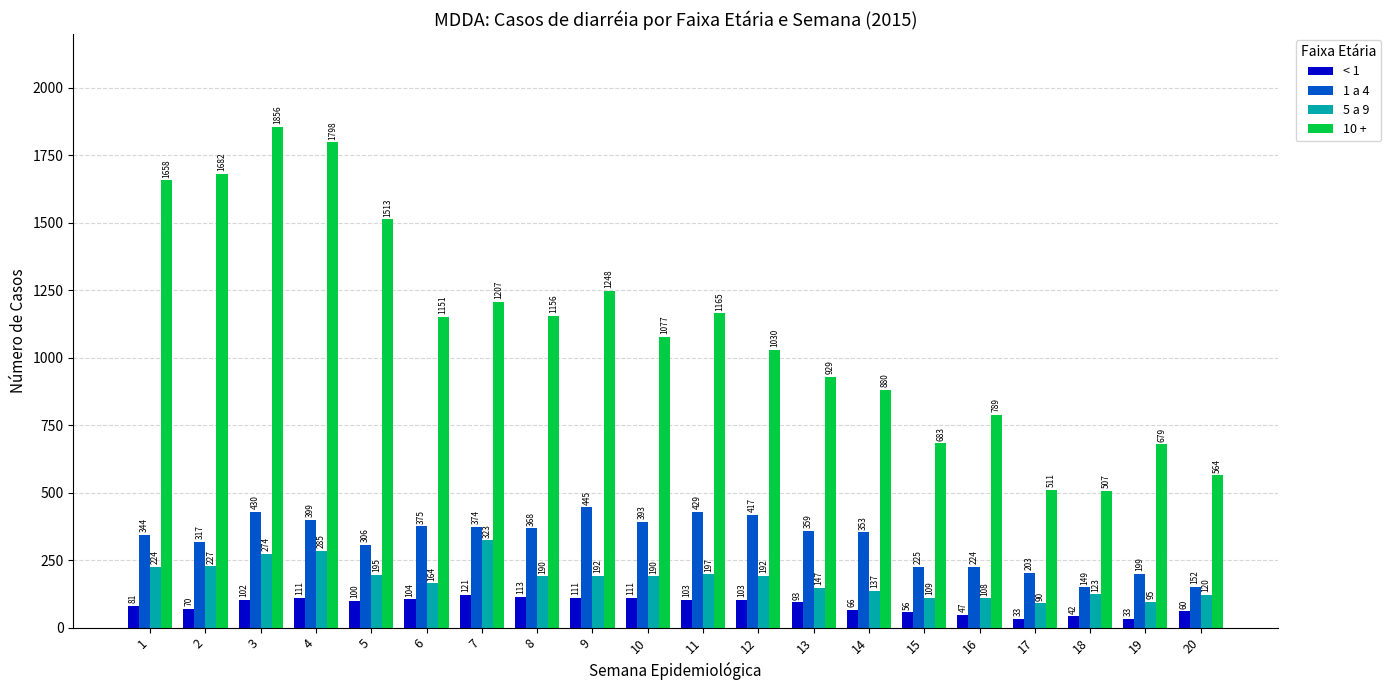

Which category has the lowest value in the 5 a 9 series?

17